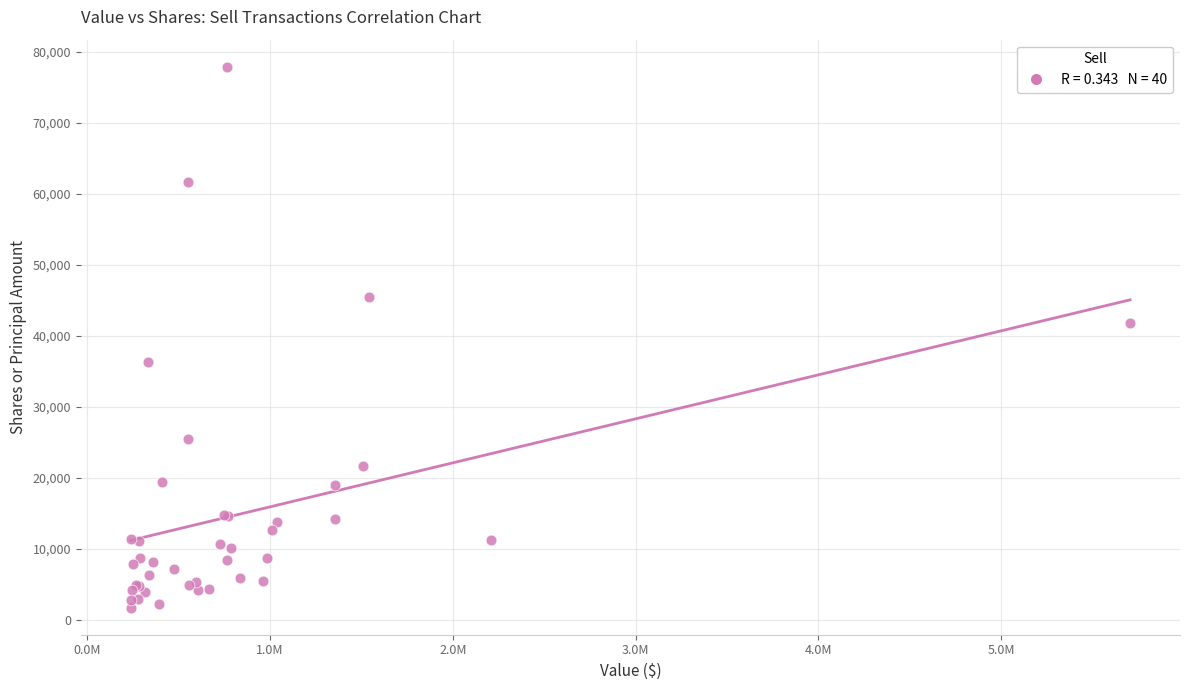

What Y value in the scatter plot is closest to 39782?

41738